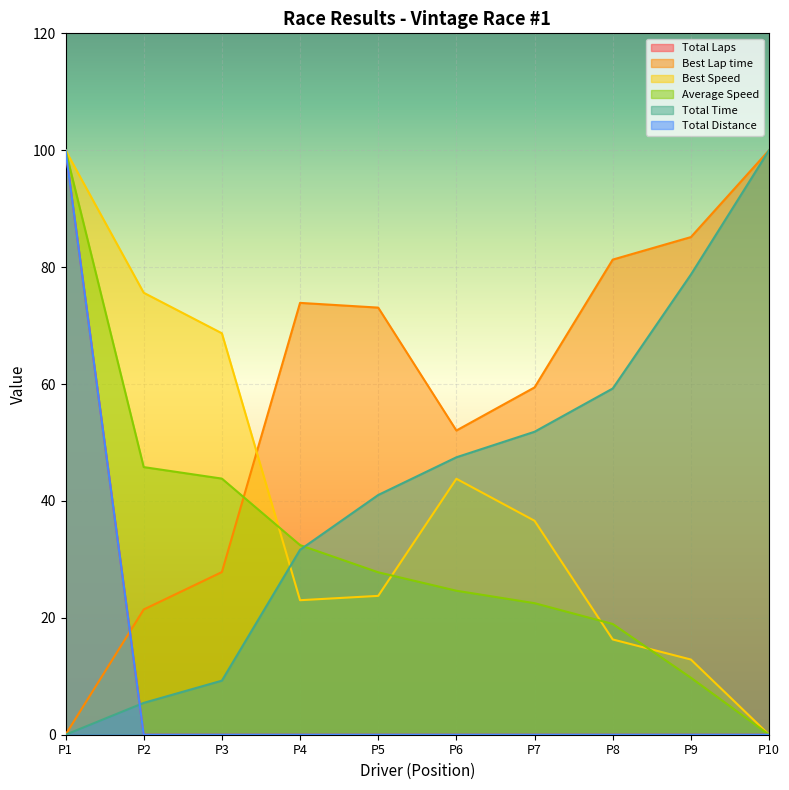

How many times do Best Lap time and Best Speed cross each other?

1